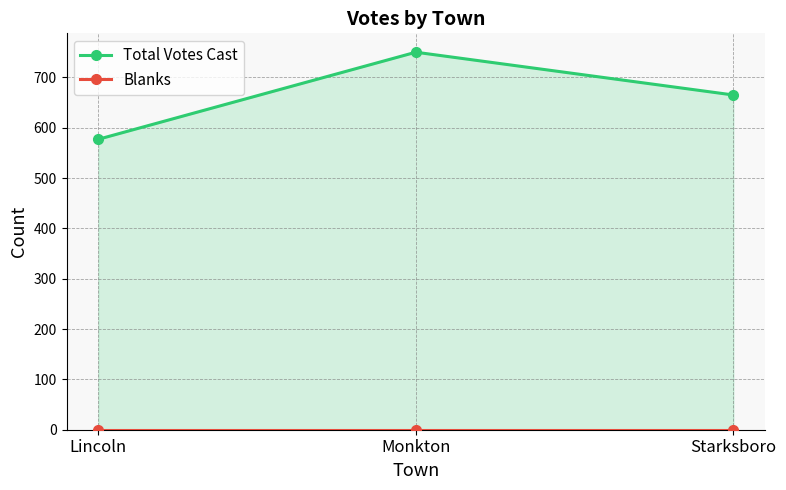

Rank the categories by Blanks value from lowest to highest.

Lincoln, Monkton, Starksboro